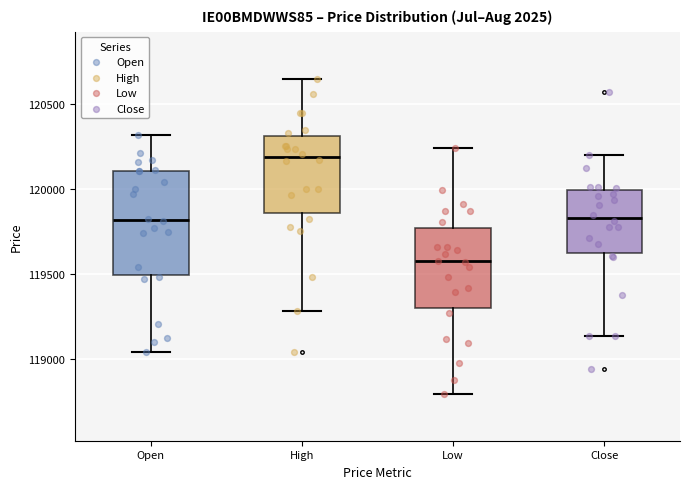

Which box is the tallest, from its lower edge to its upper edge?

Open